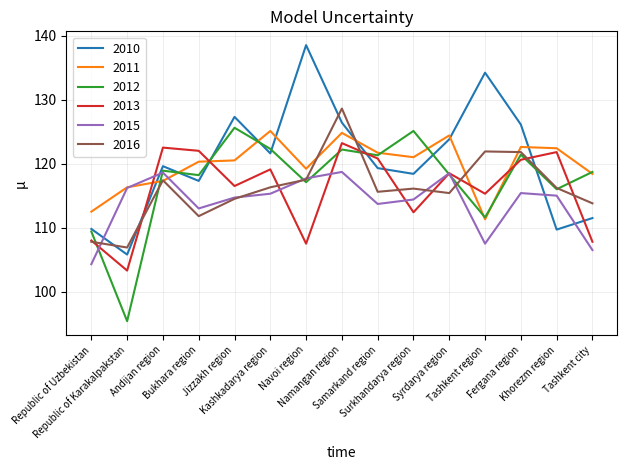

The value of 2015 at Bukhara region is 113.0. True or false?

True